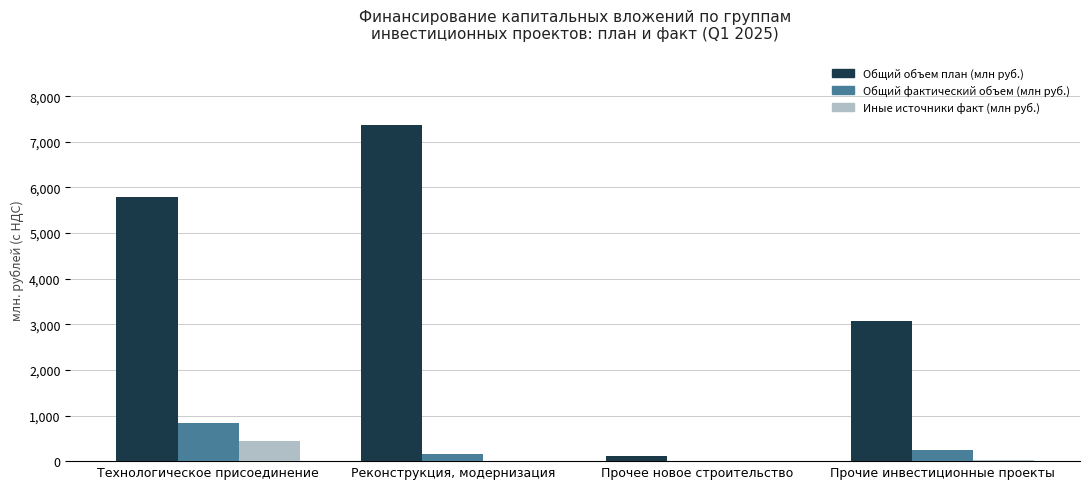

What is the sum of all Иные источники факт (млн руб.) values?

467.5